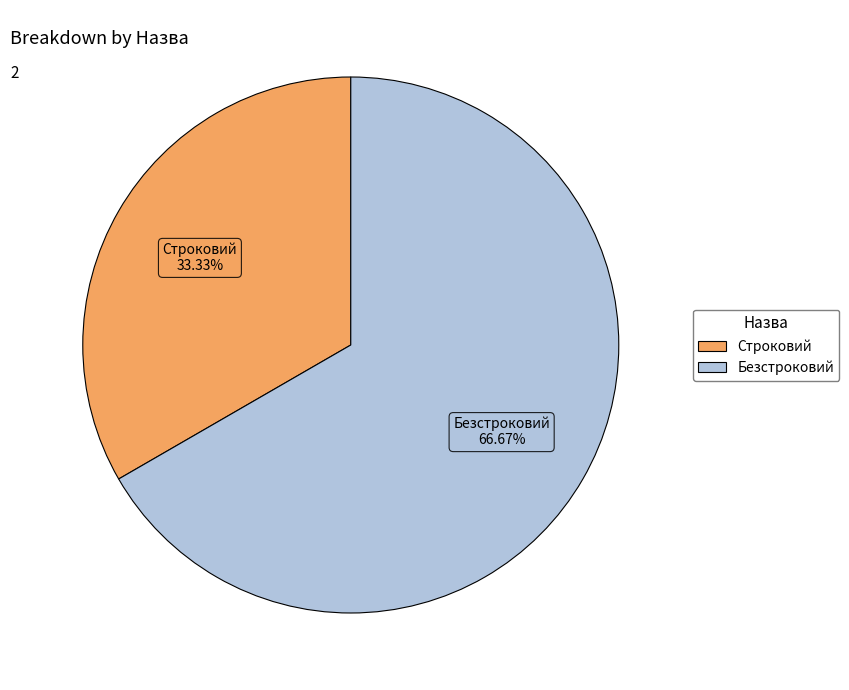

Does Строковий represent more than half of the total?

No